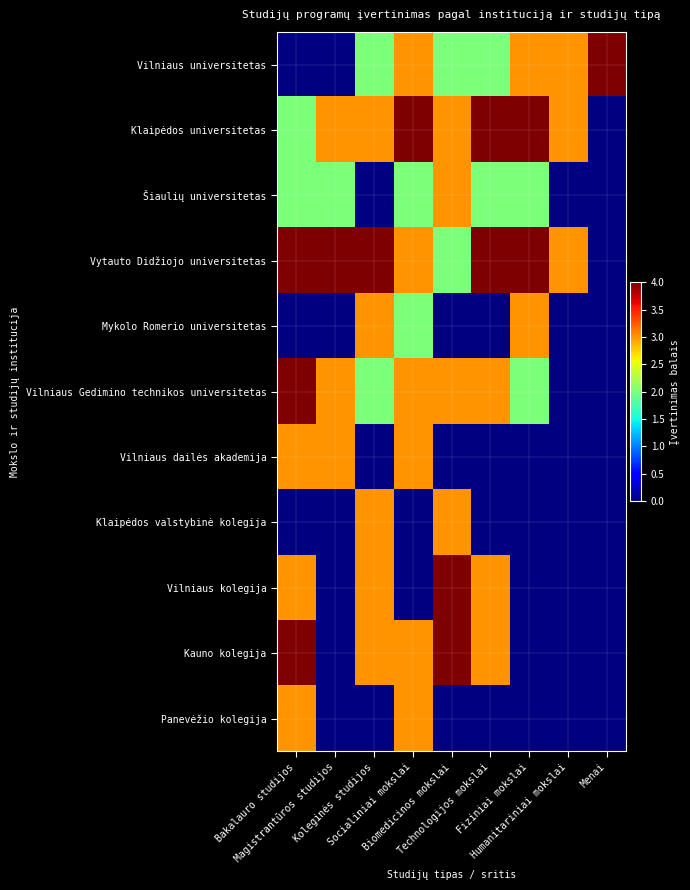

What is the maximum value shown in the chart?

4